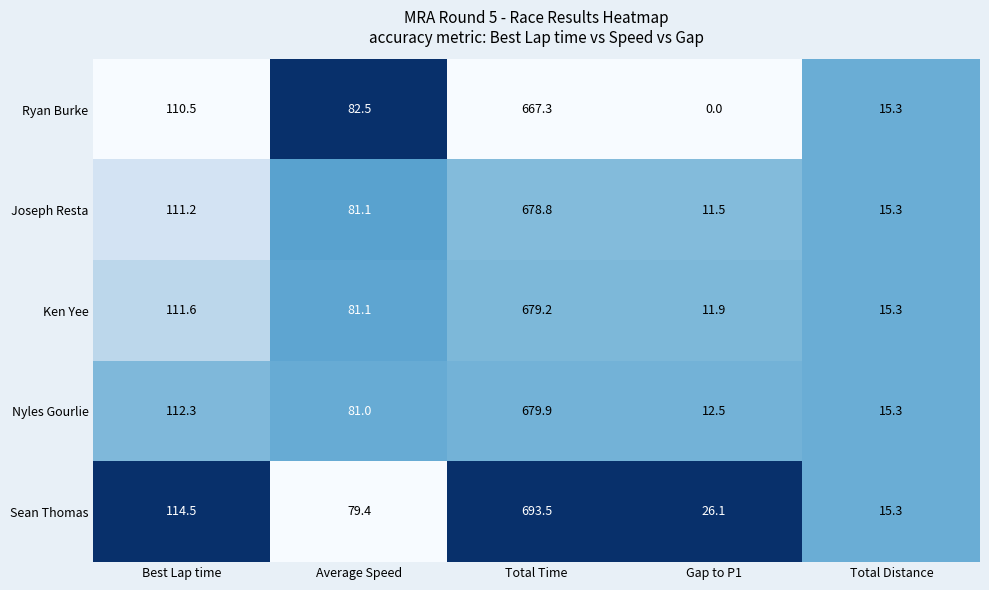

Reading left to right, list all the values displayed in this chart.

Ryan Burke: 110.5	82.5	667.3	0.0	15.3
Joseph Resta: 111.2	81.1	678.8	11.5	15.3
Ken Yee: 111.6	81.1	679.2	11.9	15.3
Nyles Gourlie: 112.3	81.0	679.9	12.5	15.3
Sean Thomas: 114.5	79.4	693.5	26.1	15.3